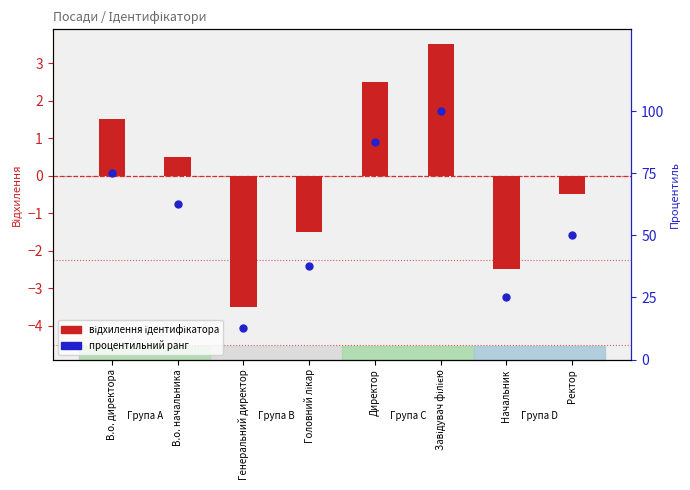

Which series reaches the maximum Y coordinate?

Процентильний ранг ідентифікатора